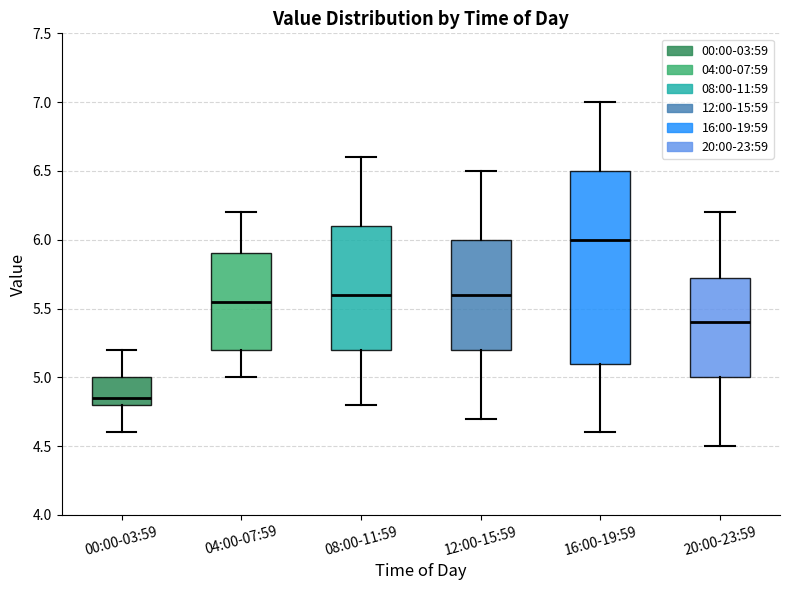

Reading left to right, transcribe this box plot: for each box, give where its median line is, the range the box spans, and where its two whiskers end, as read against the y-axis. The values are not printed on the chart, so give them approximately, as read against the axis.

00:00-03:59: median 4.85, box 4.80 to 5.00, whiskers 4.60 to 5.20
04:00-07:59: median 5.55, box 5.20 to 5.90, whiskers 5.00 to 6.20
08:00-11:59: median 5.60, box 5.20 to 6.10, whiskers 4.80 to 6.60
12:00-15:59: median 5.60, box 5.20 to 6.00, whiskers 4.70 to 6.50
16:00-19:59: median 6.00, box 5.10 to 6.50, whiskers 4.60 to 7.00
20:00-23:59: median 5.40, box 5.00 to 5.75, whiskers 4.50 to 6.20